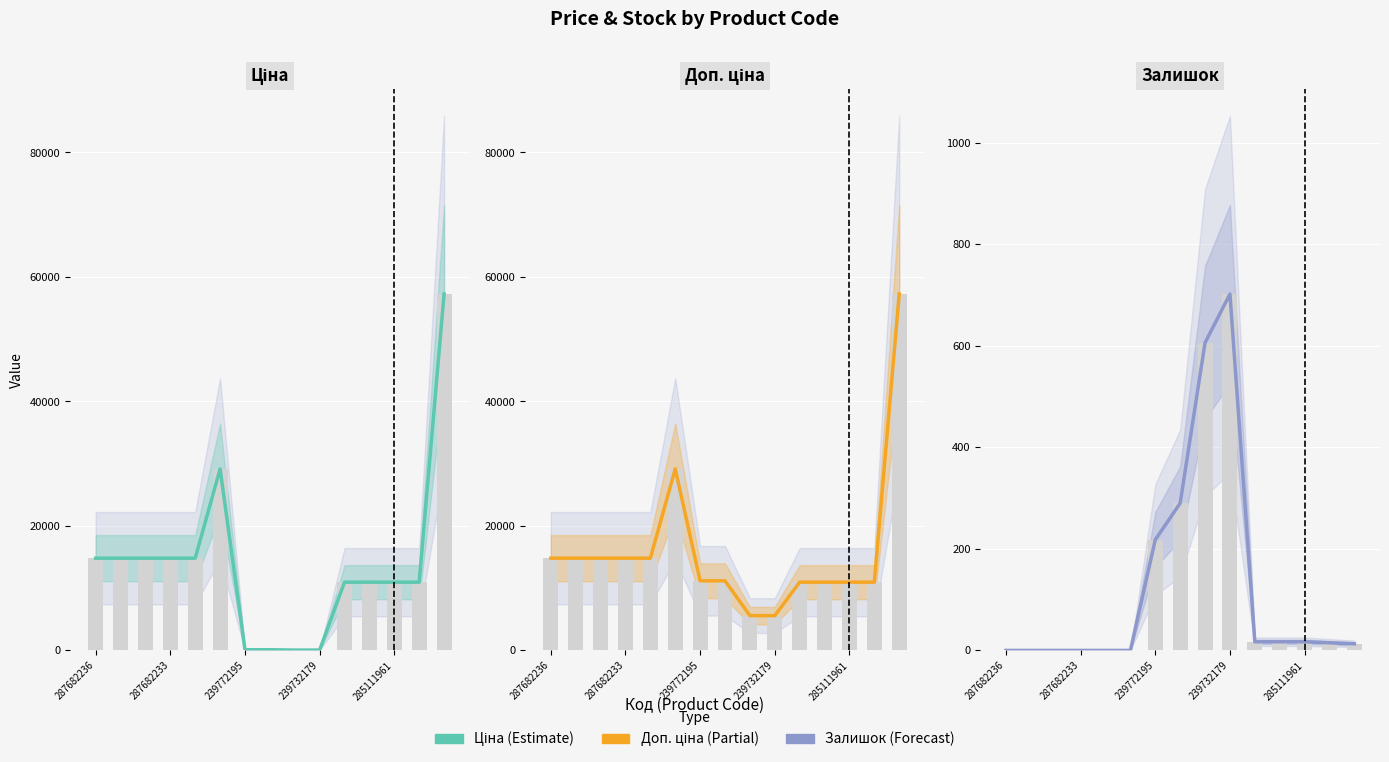

List the series in order of their peak value, lowest first.

Залишок, Ціна, Доп. ціна